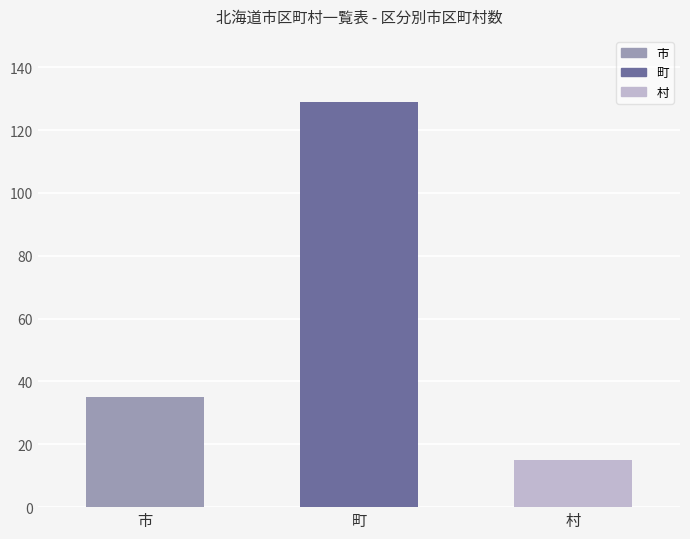

List the labels in order of value, smallest first.

村, 市, 町